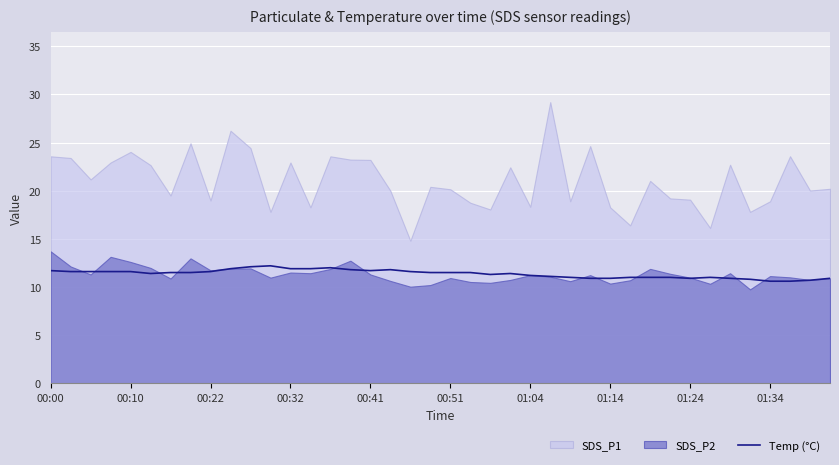

What is the sum of the values at 18 and 35?

22.4